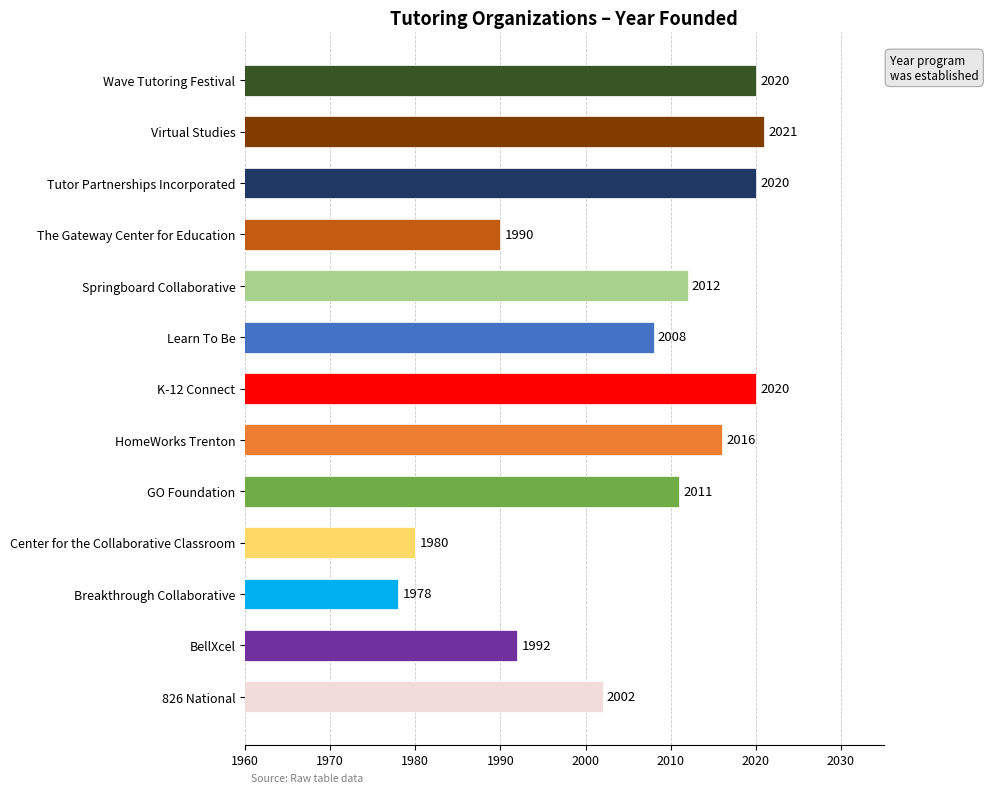

What is the difference between the maximum and minimum values?

43